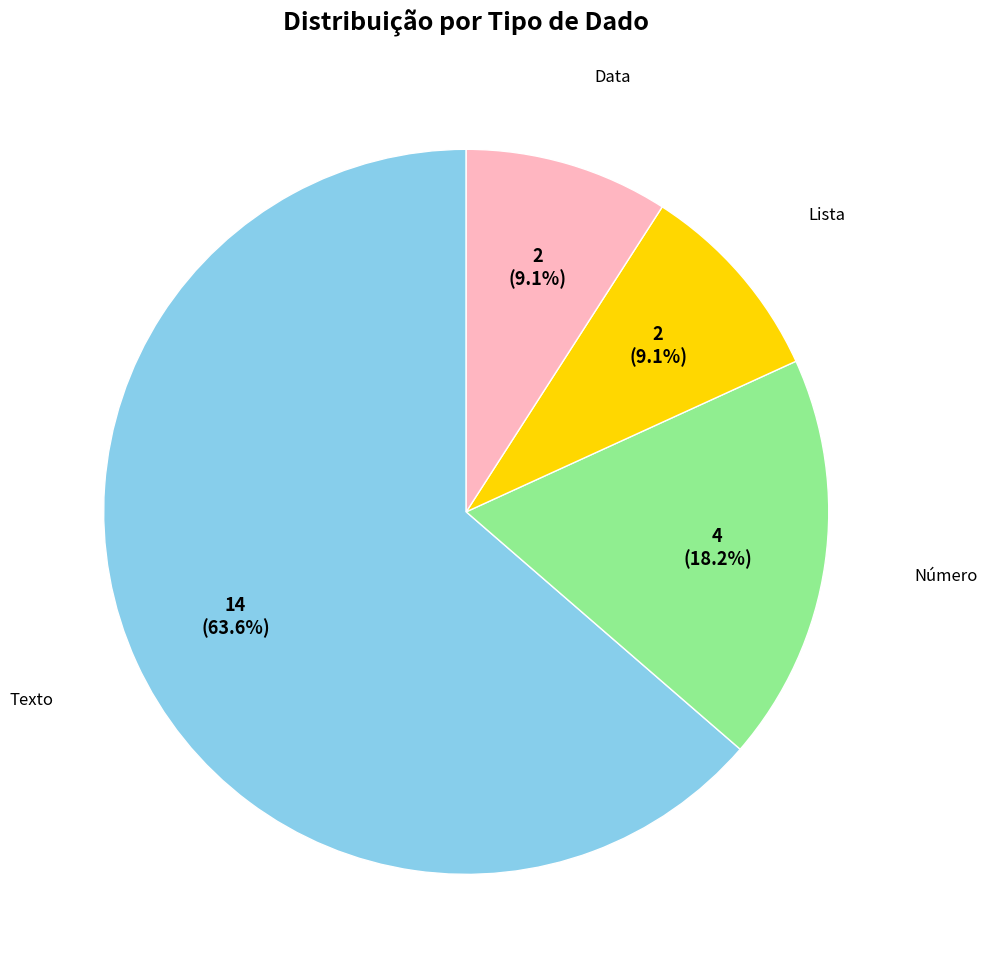

Is there a majority slice in this chart?

Yes